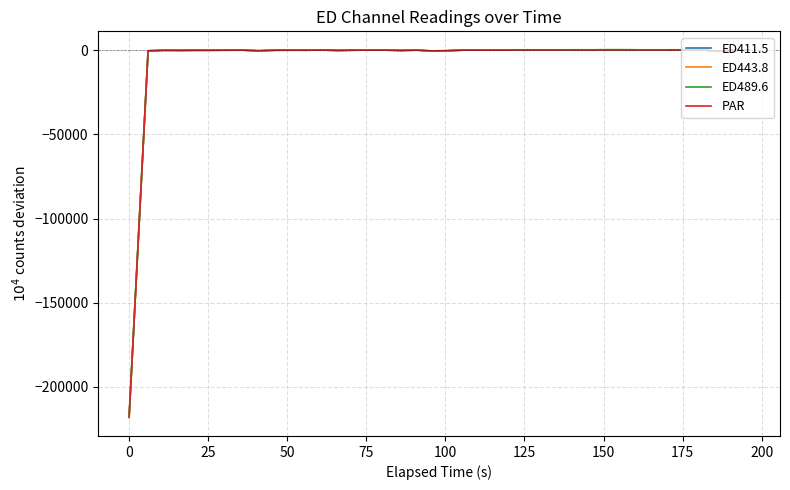

Does the chart have visible grid lines?

Yes